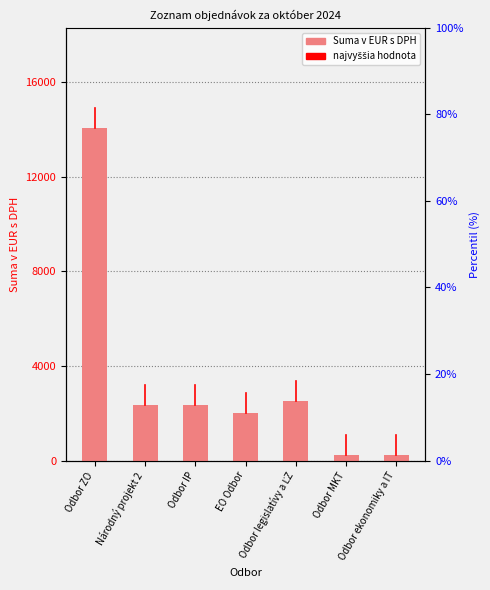

Which has a higher value, Národný projekt 2 or Odbor ZO?

Odbor ZO